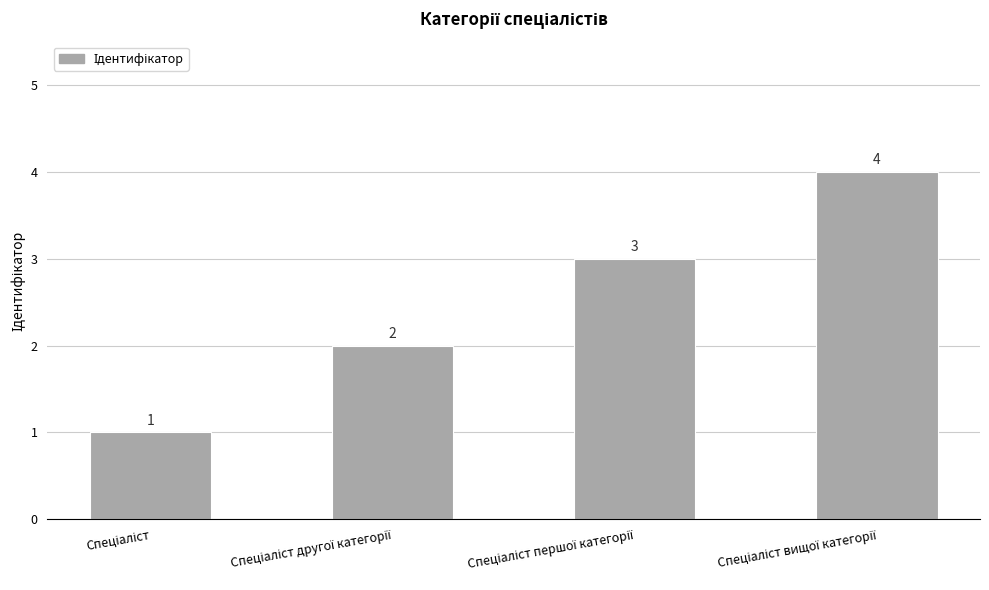

What is the value of the 1st bar from the left?

1